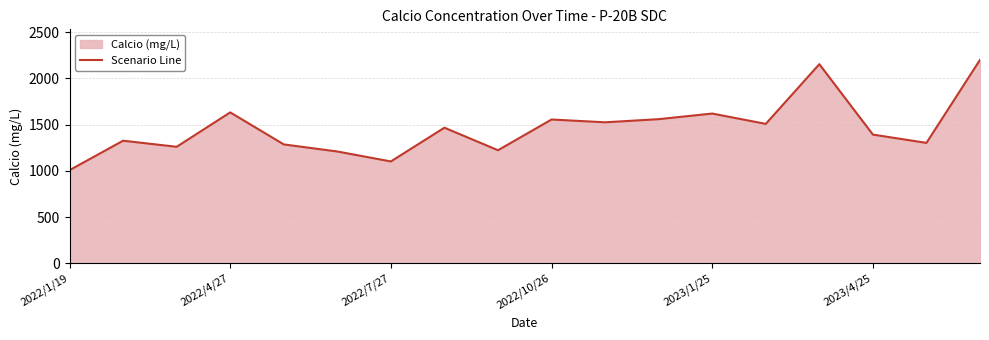

What is the difference between the maximum and minimum values?

1191.6